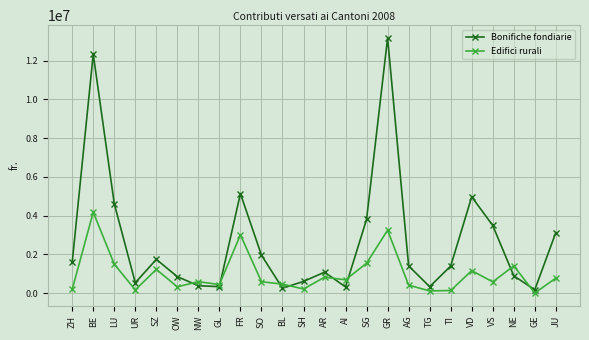

Which series changed the most between FR and VD?

Edifici rurali